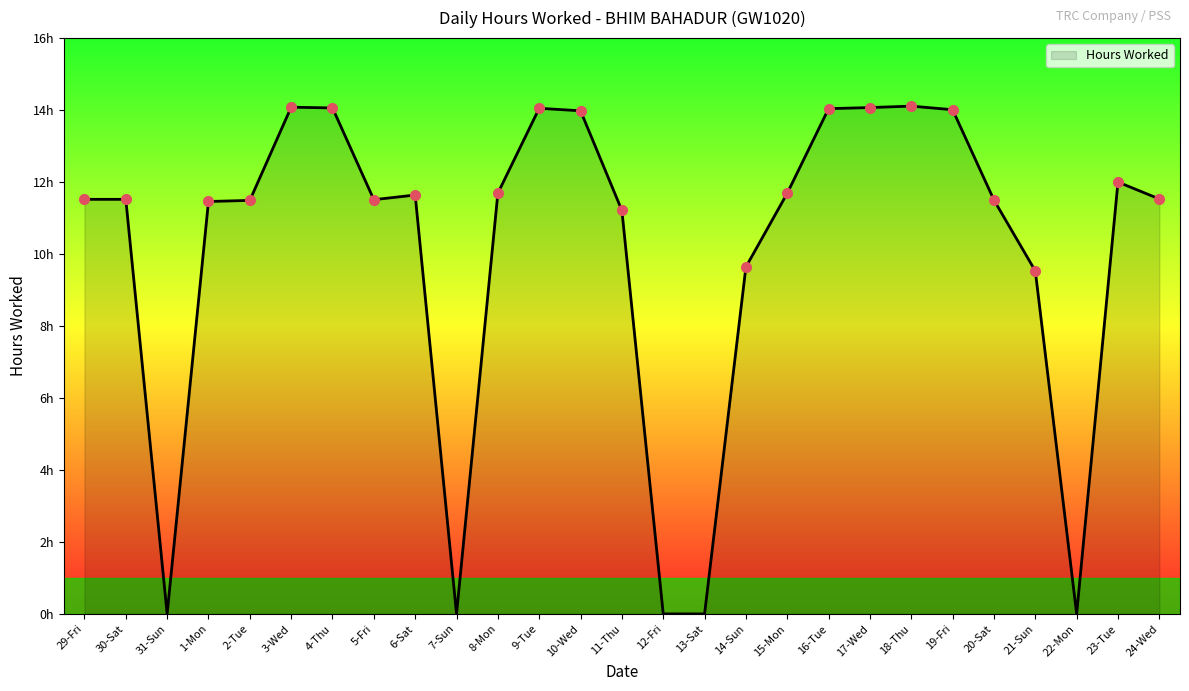

List the labels in order of value, largest first.

18-Thu, 3-Wed, 17-Wed, 4-Thu, 9-Tue, 16-Tue, 19-Fri, 10-Wed, 23-Tue, 8-Mon, 15-Mon, 6-Sat, 24-Wed, 29-Fri, 30-Sat, 5-Fri, 20-Sat, 2-Tue, 1-Mon, 11-Thu, 14-Sun, 21-Sun, 31-Sun, 7-Sun, 12-Fri, 13-Sat, 22-Mon